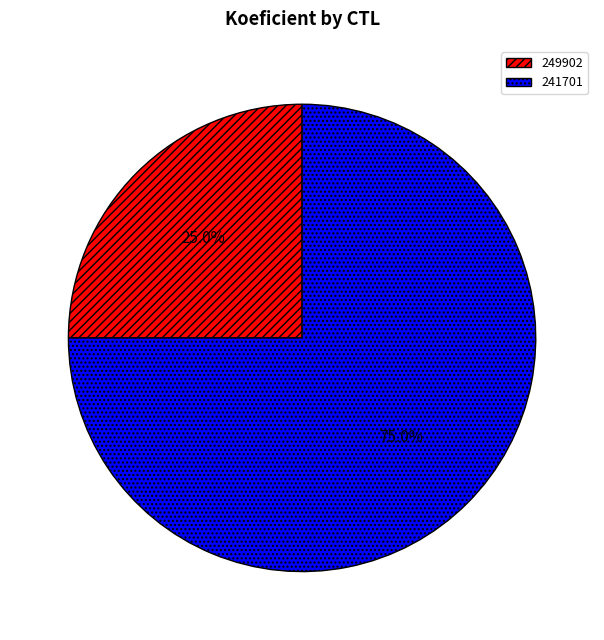

True or false: 241701 accounts for 75% of the total.

True